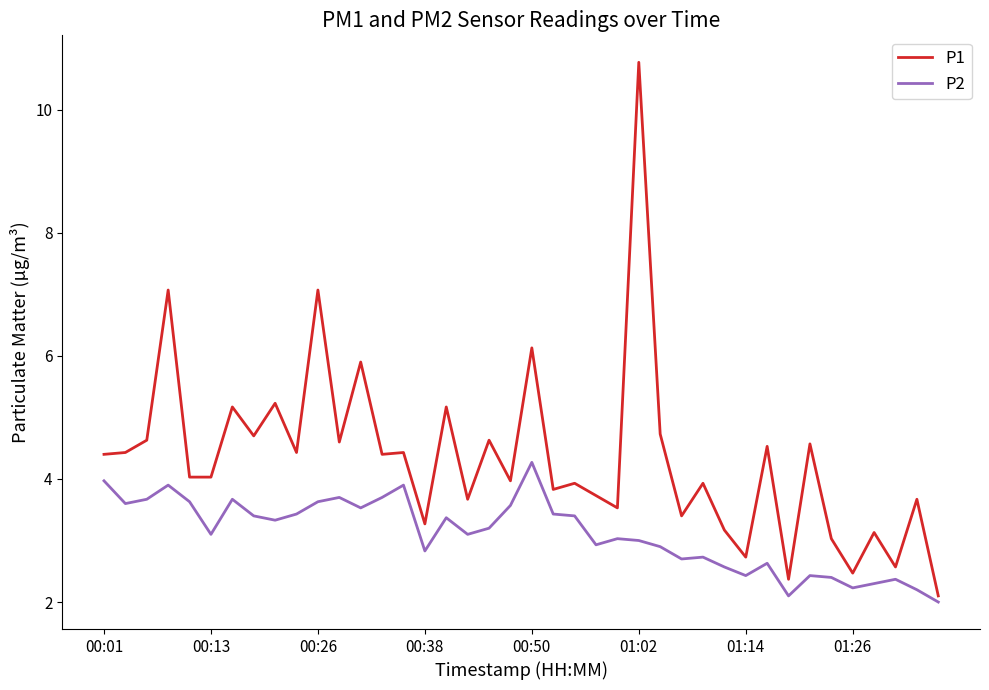

Which series has the largest total across all categories?

P1